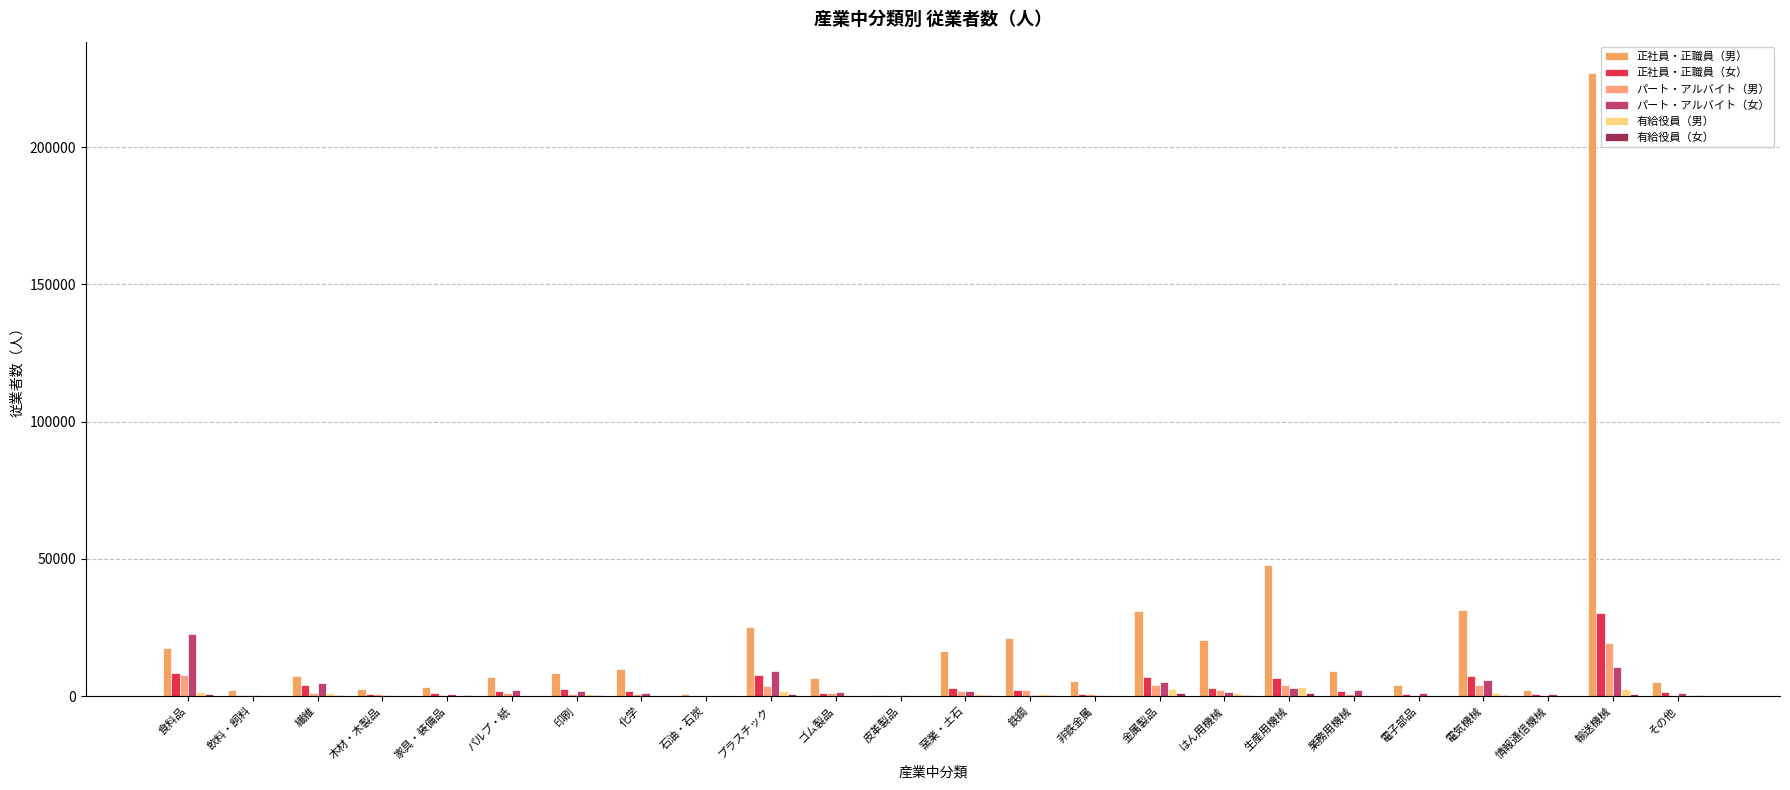

How many data points does each series have?

24